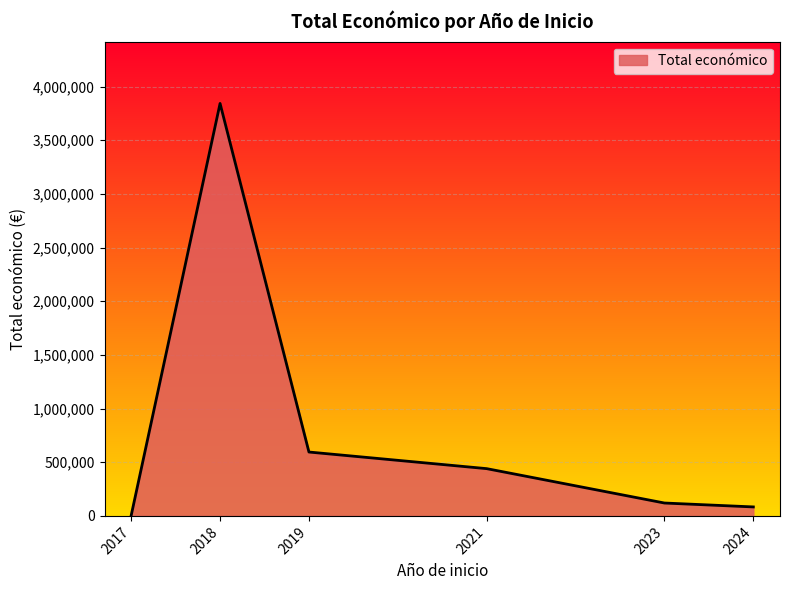

What is the greatest value displayed?

3842891